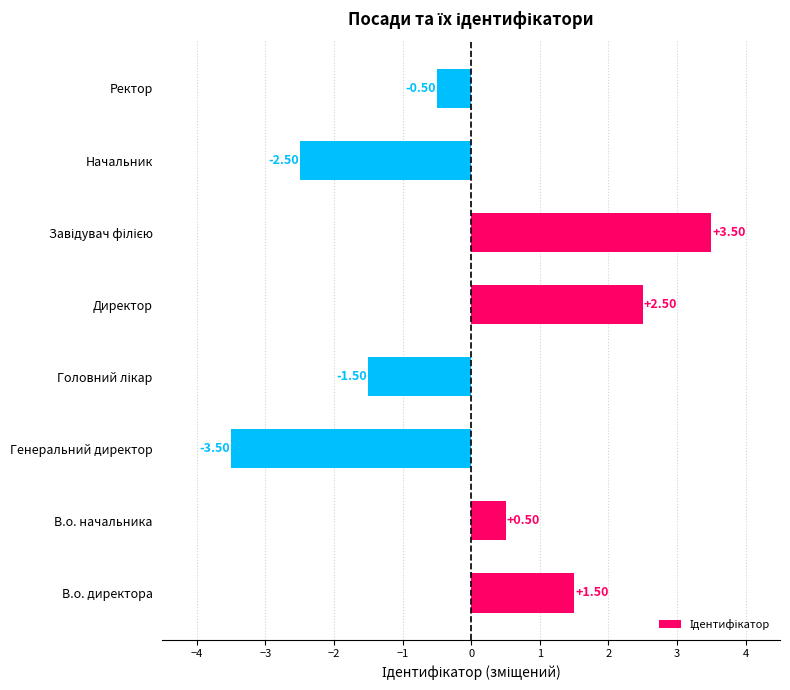

What is the change in value from В.о. директора to Генеральний директор?

-5.0